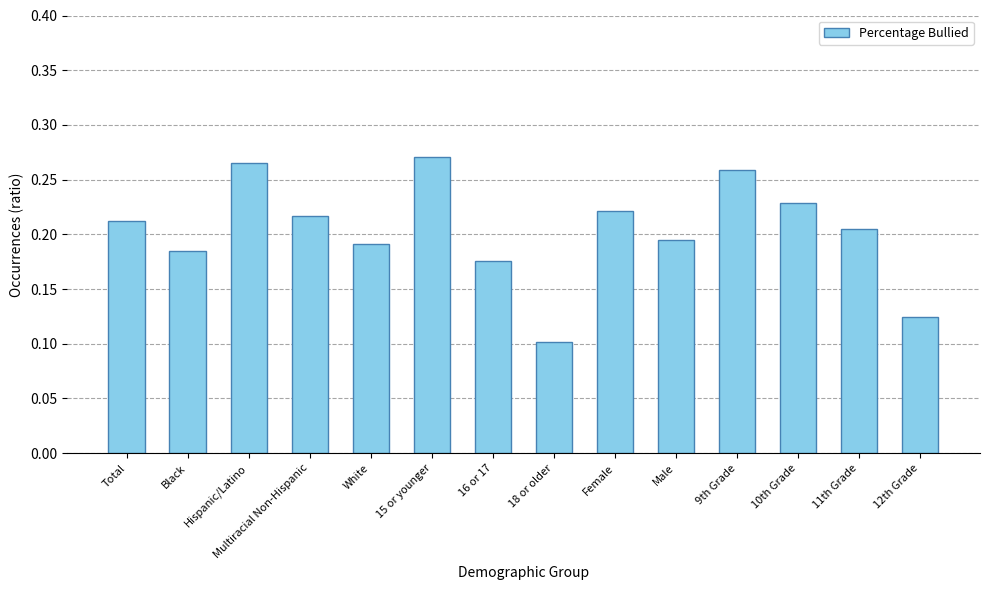

What is the sum of the values at 15 or younger and Black?

0.5